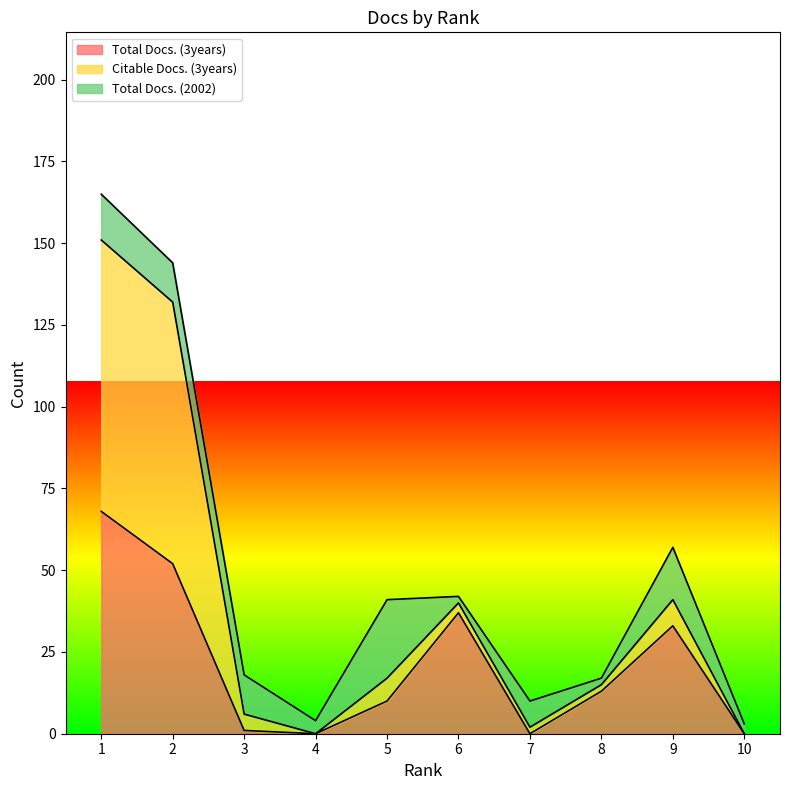

Does the chart display data point markers on the line(s)?

No